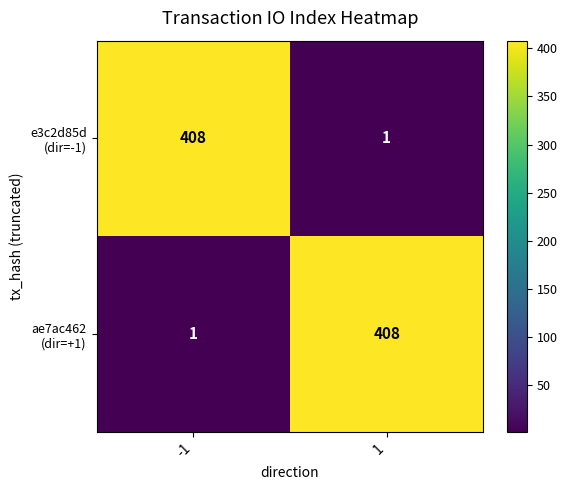

What is the minimum value shown in the chart?

1